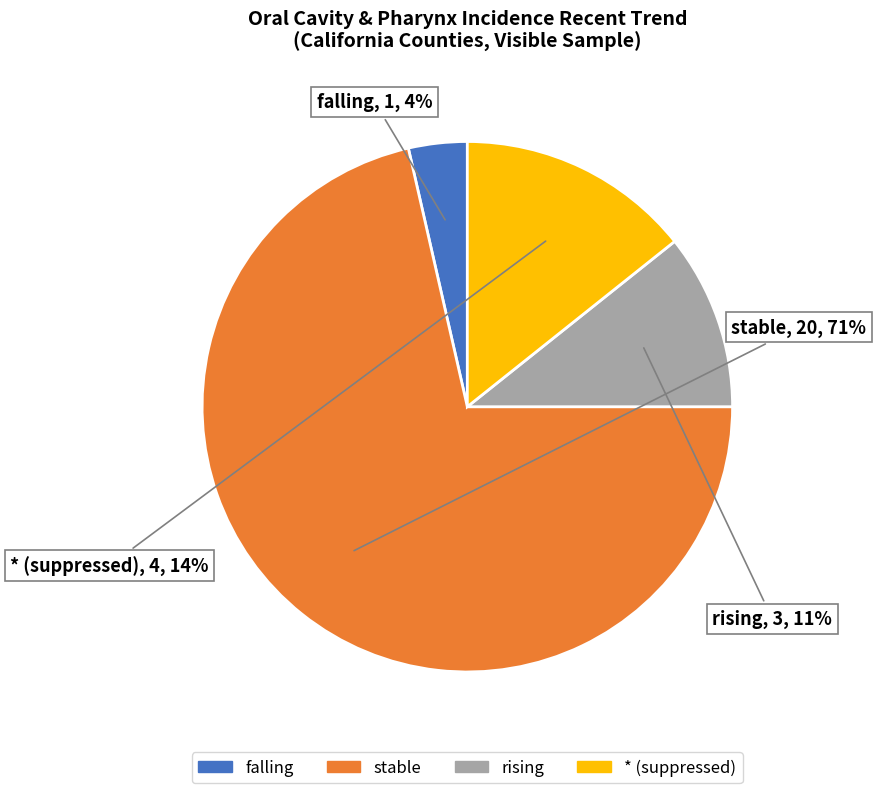

Is there any slice that represents more than half of the pie?

Yes